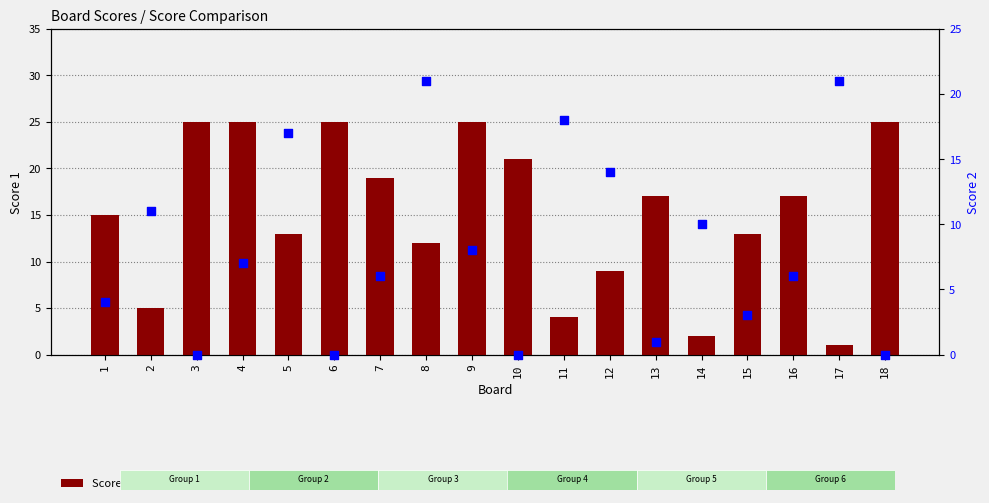

At how many categories does at least one series exceed 5?

18